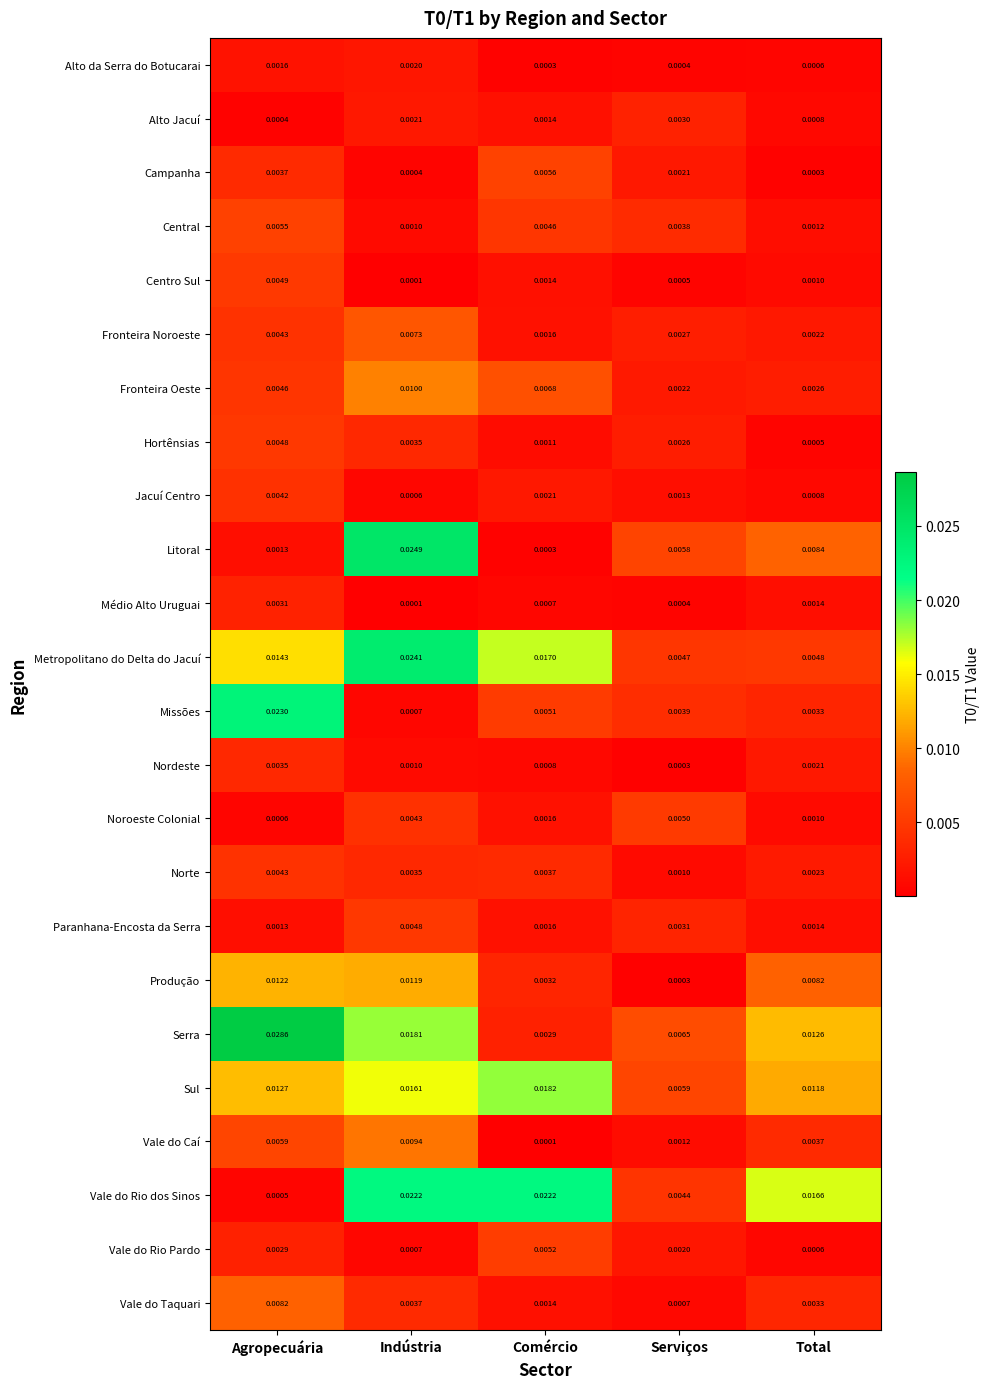

At which label does Produção reach its minimum?

Serviços